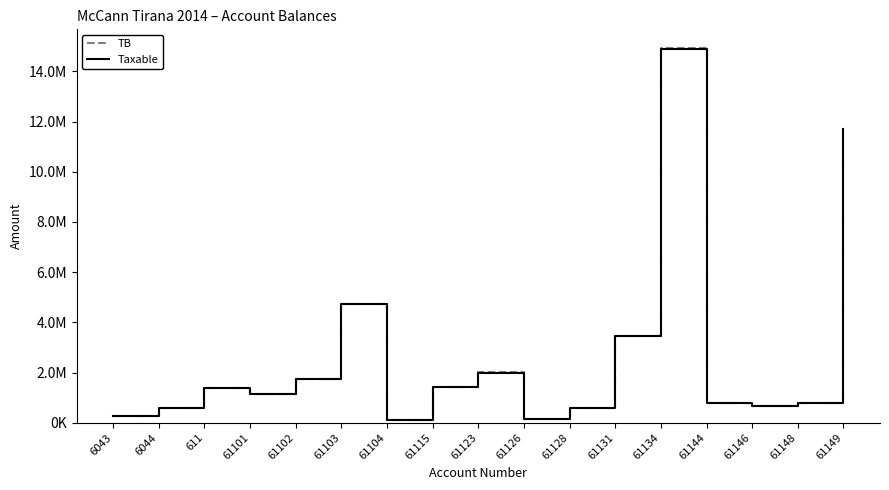

True or false: TB has a value of 842669.4 at 61128.

False